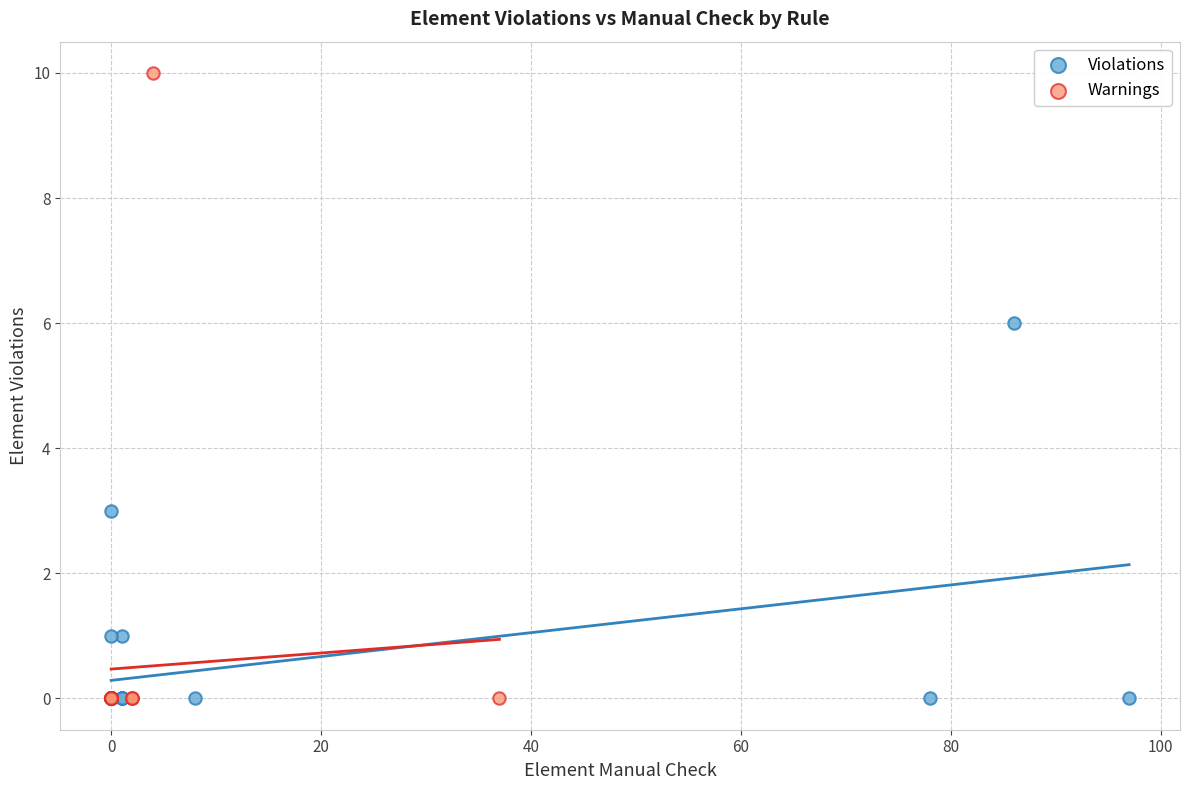

Which series has the largest Y range (max minus min)?

Warnings